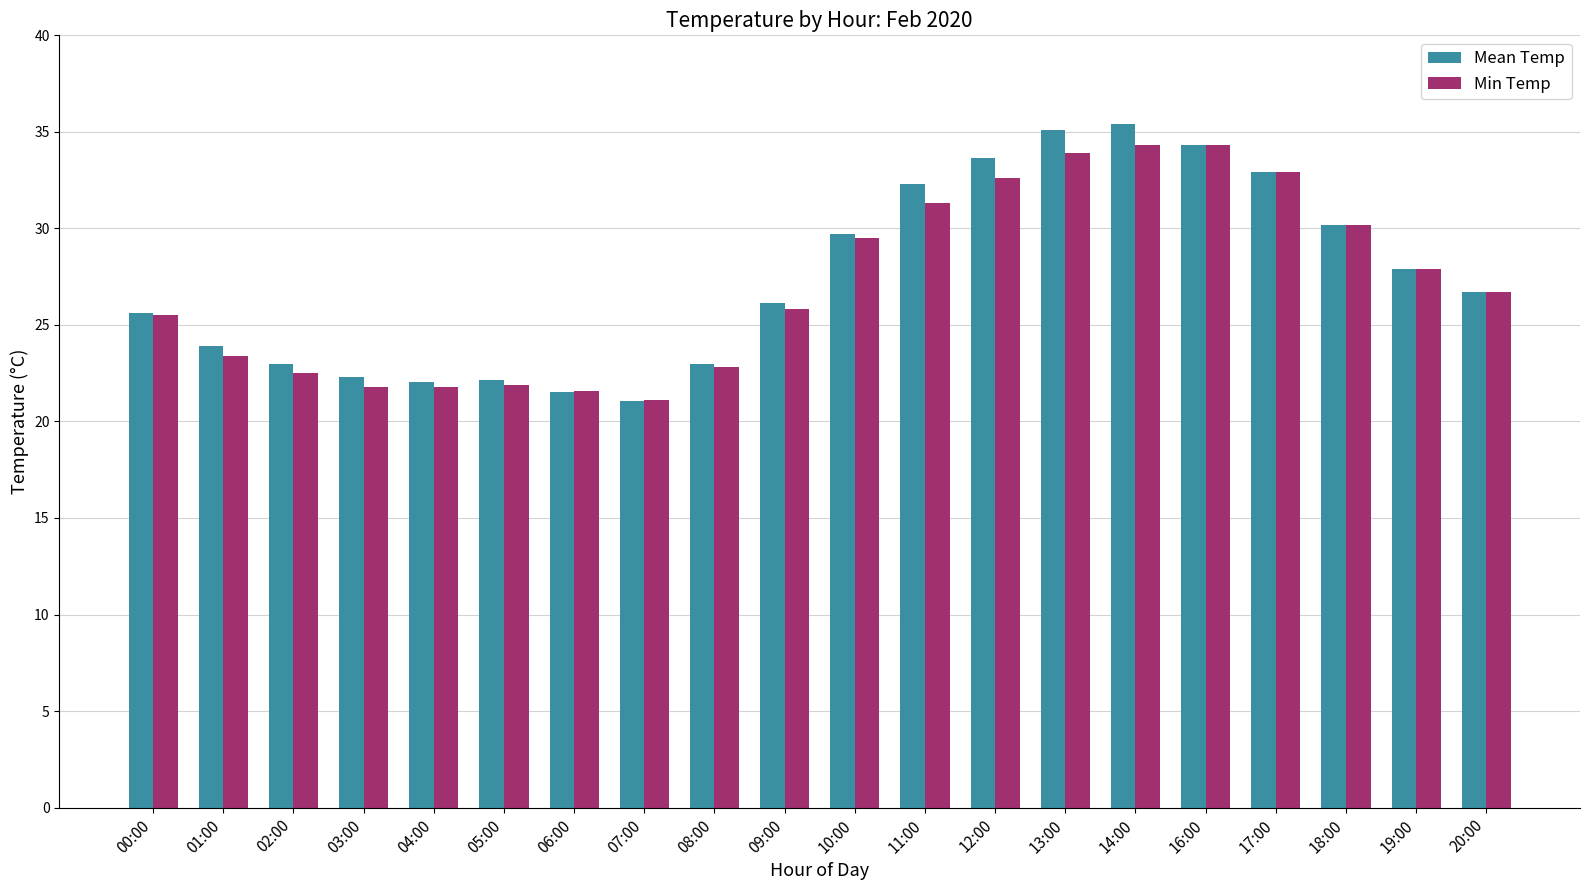

What position from the left is 00:00?

1